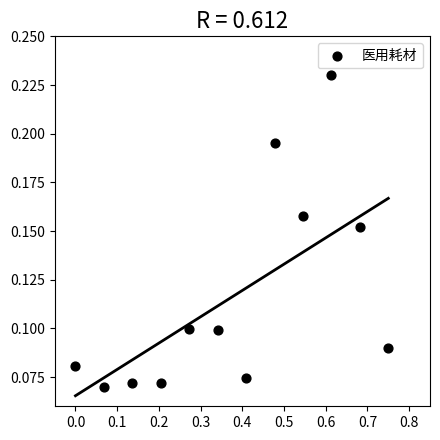

What is the average X value?

0.4